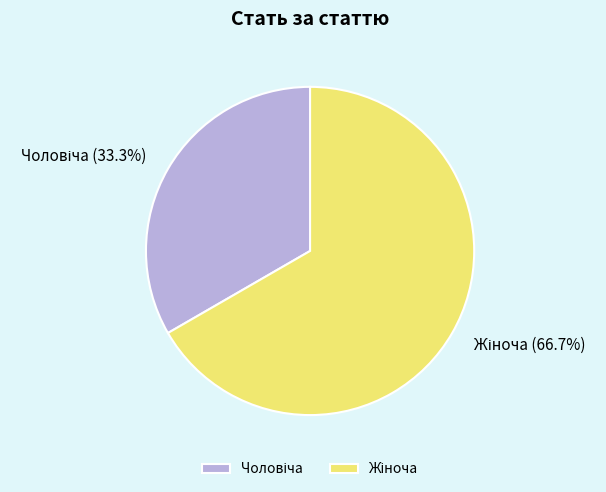

Is there any slice that represents more than half of the pie?

Yes